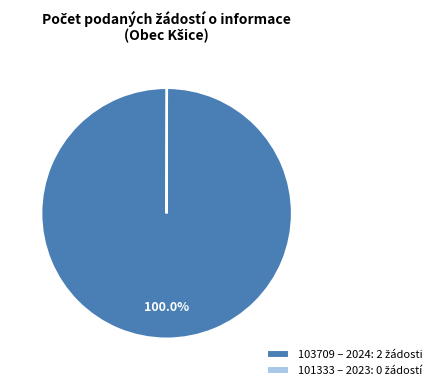

Is there a majority slice in this chart?

Yes